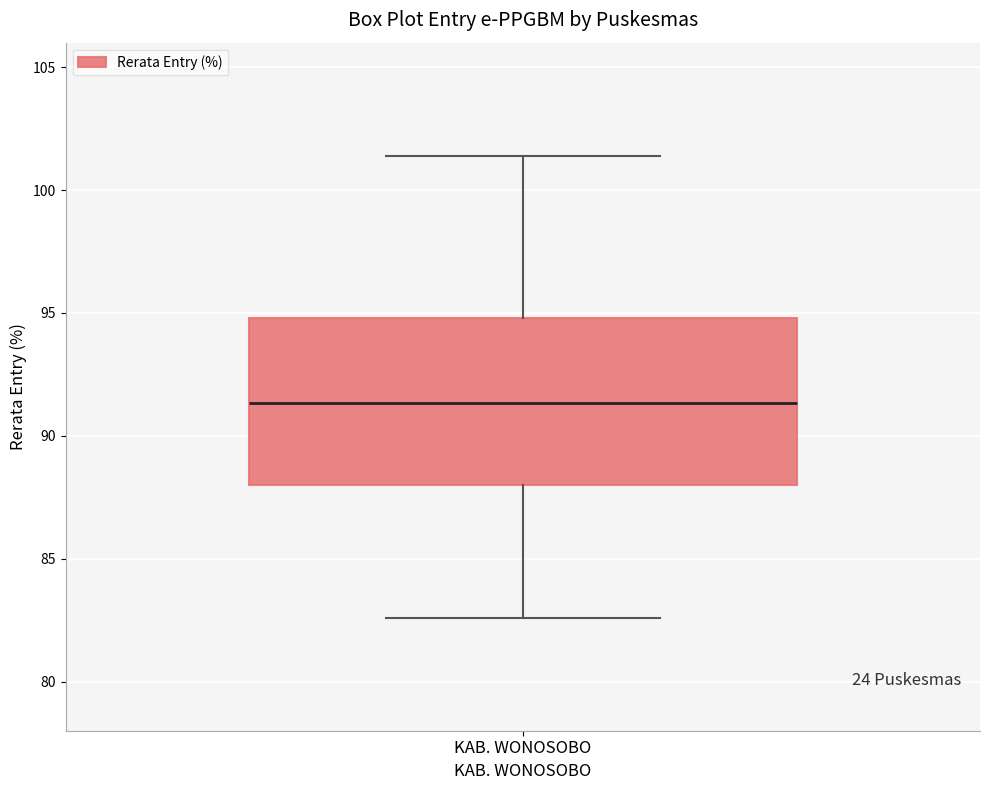

Where does the upper whisker of the box for KAB. WONOSOBO end on the y-axis? The values are not printed on the chart, so give them approximately, as read against the axis.

101.5